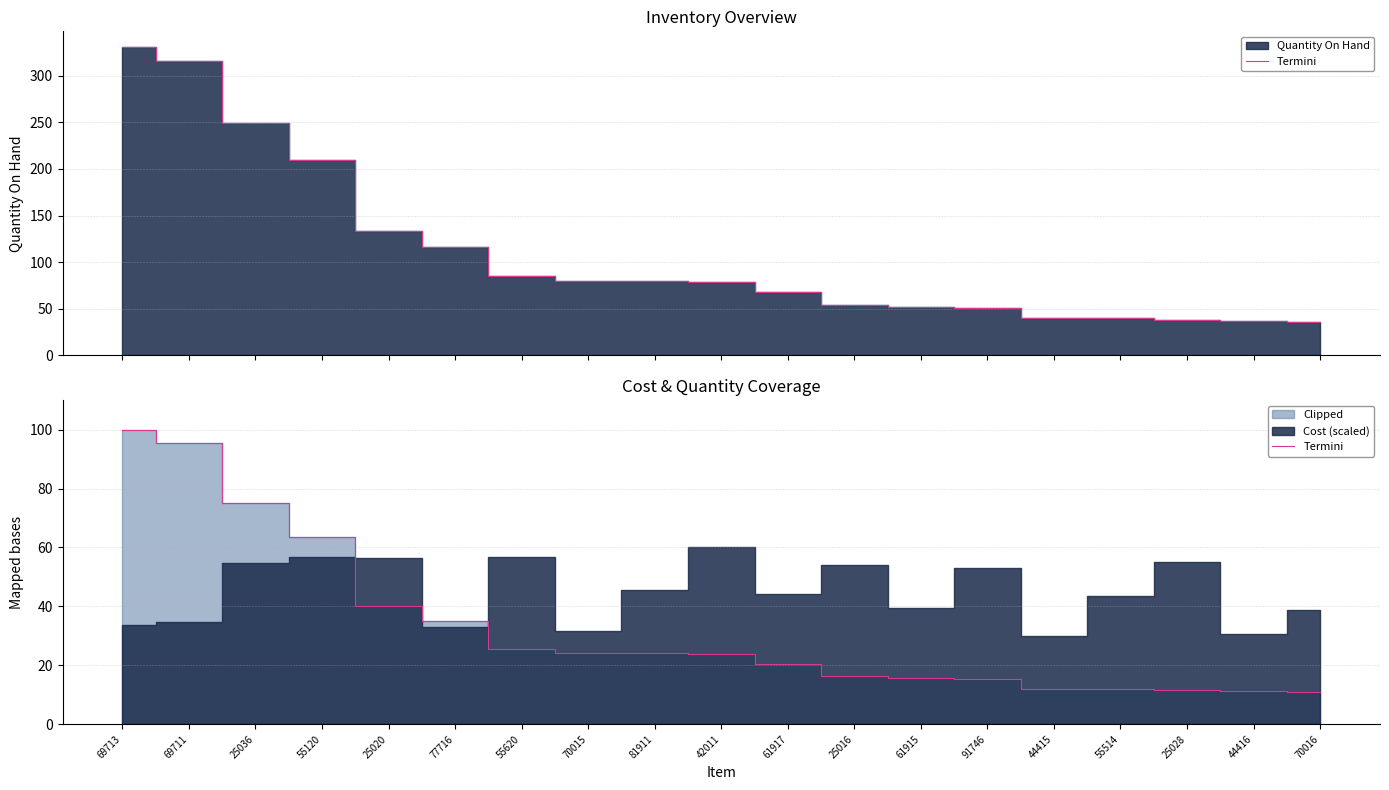

What is the approximate value at 81911?

24.2